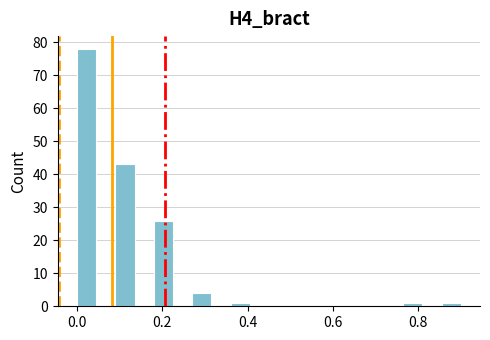

Around what value on the x-axis is the tallest bar? Give the approximate position of its centre, as read against the axis.

0.02